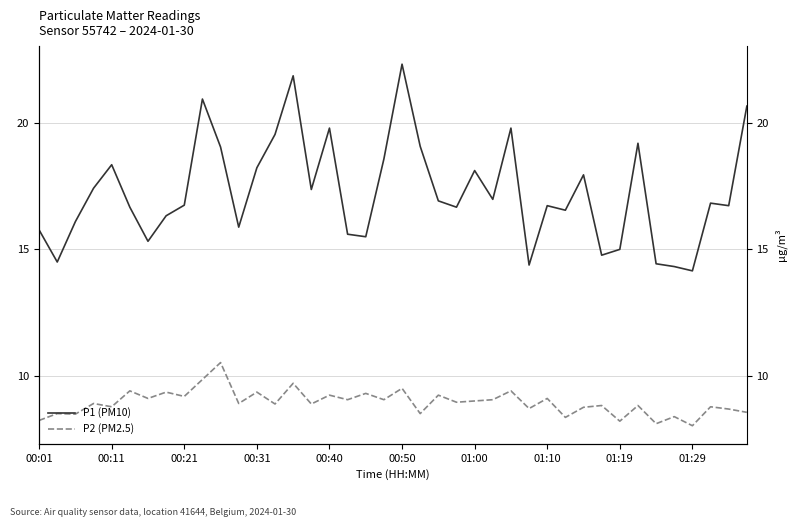

What is the sum of all P1 (PM10) values?

691.2